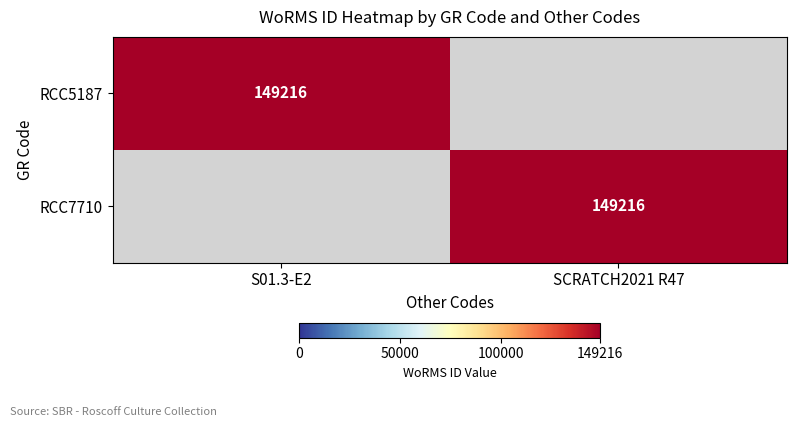

True or false: RCC5187 has a value of 149216 at S01.3-E2.

True